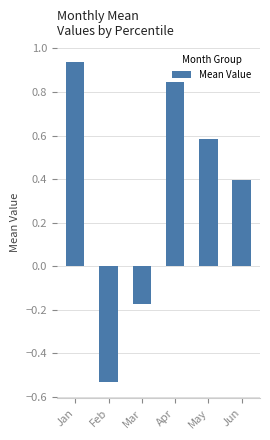

At which label is the value closest to 0?

Mar